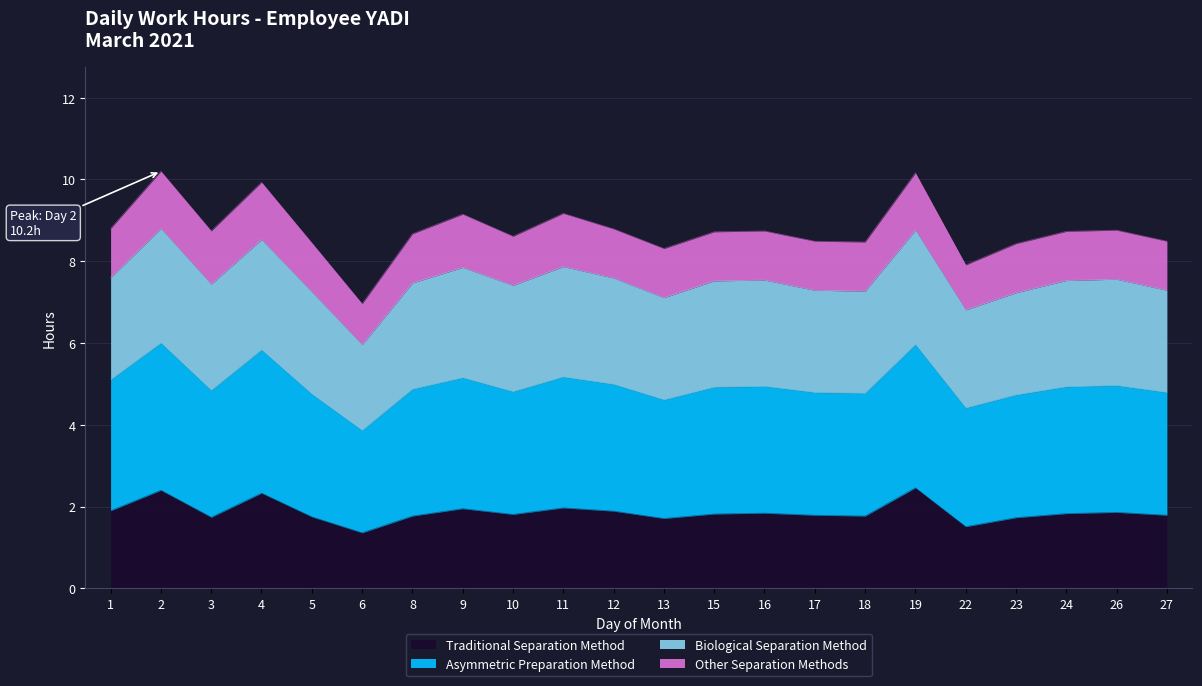

Where is the first local maximum for Traditional Separation Method?

2